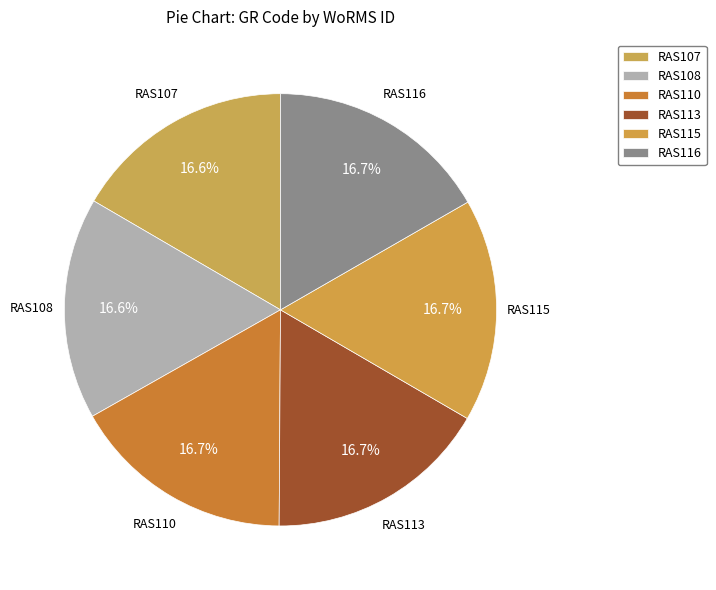

Approximately how many times larger is the value at RAS115 compared to RAS110?

1.0